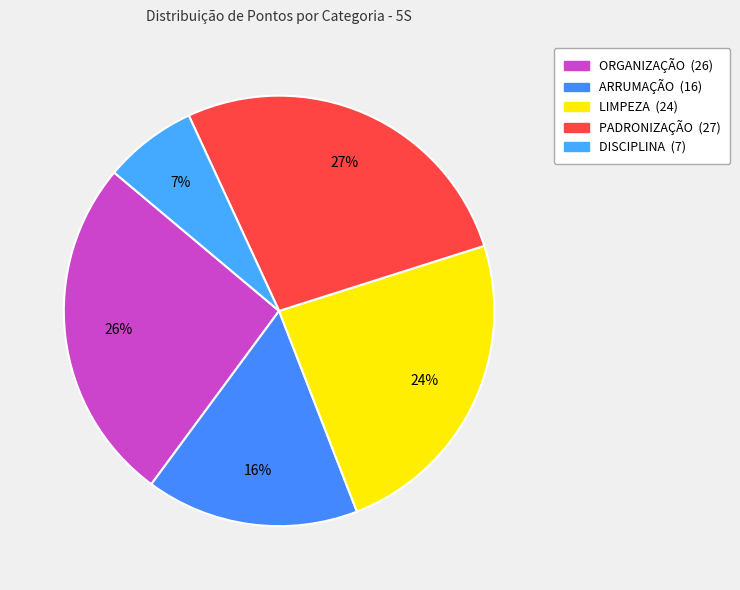

Approximately how many times larger is the value at LIMPEZA compared to DISCIPLINA?

3.4